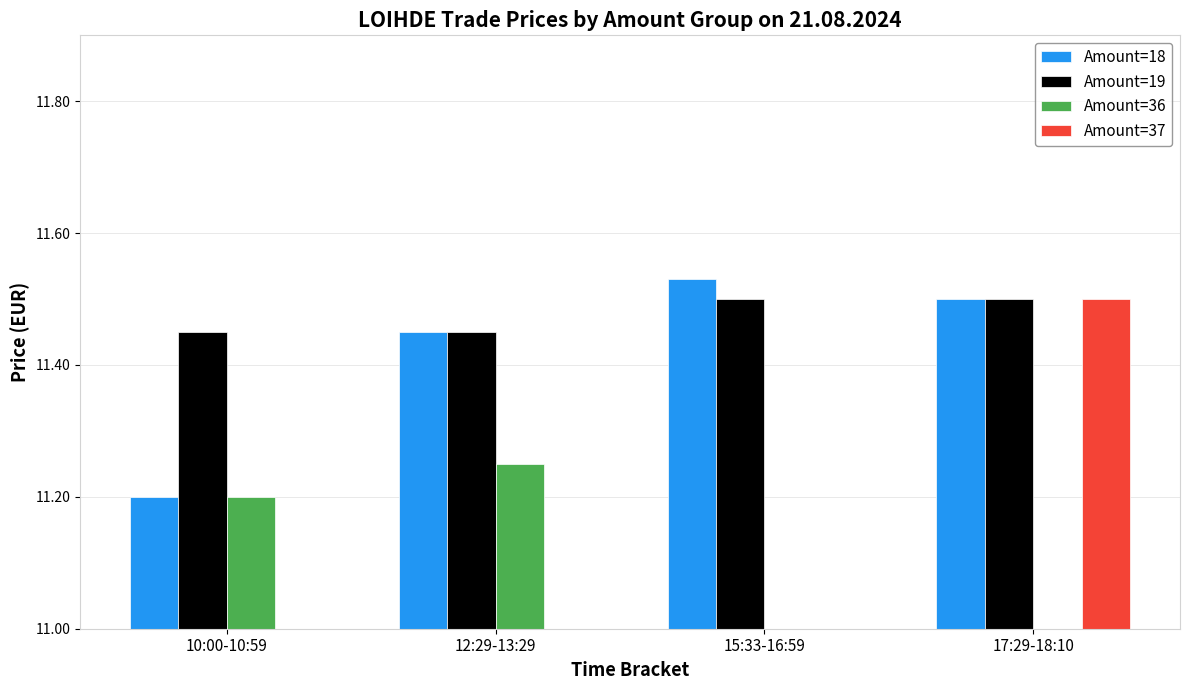

The Amount=36 series shows 11.2 at 12:29-13:29. True or false?

True